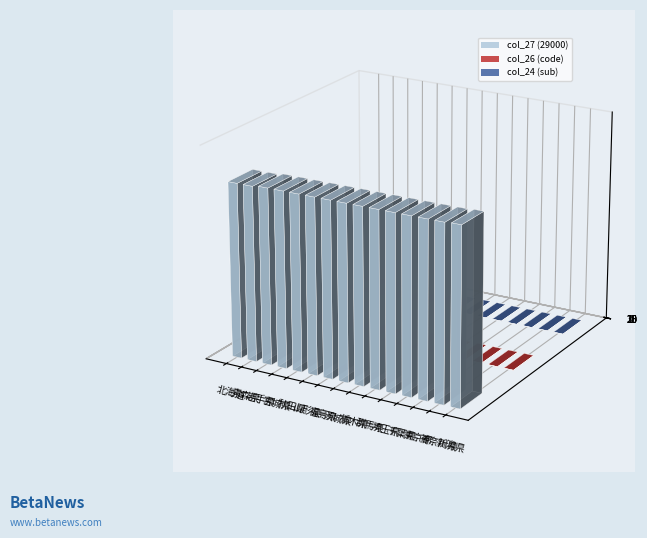

Is it true that col_27 (29000) equals 29211 at 東京都?

True